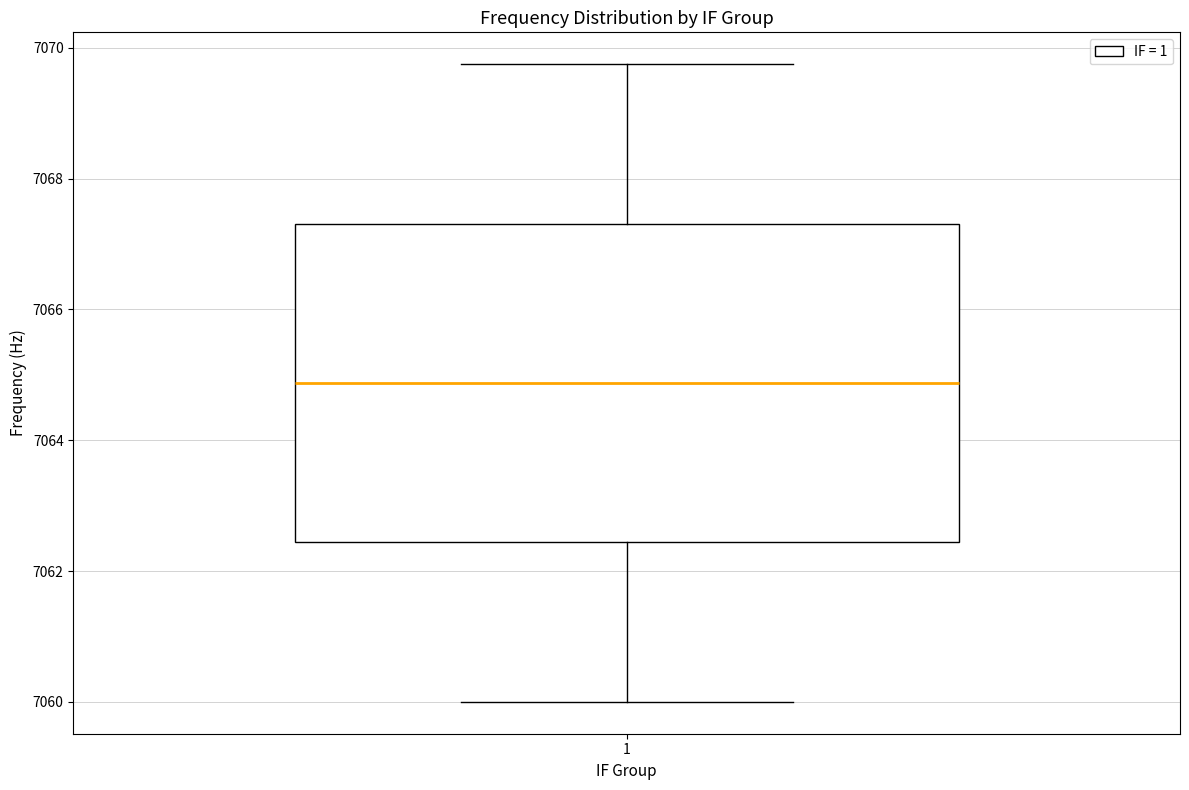

Where is the lower edge of the box at x = 1 on the y-axis? The values are not printed on the chart, so give them approximately, as read against the axis.

7062.4